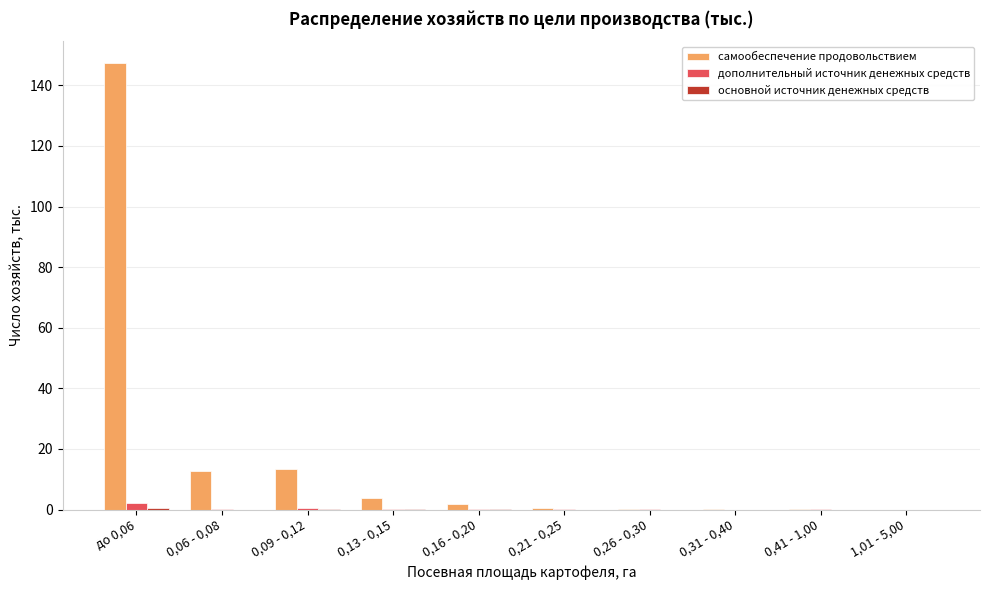

What is the difference between the дополнительный источник денежных средств values at 0,26 - 0,30 and 0,06 - 0,08?

0.3